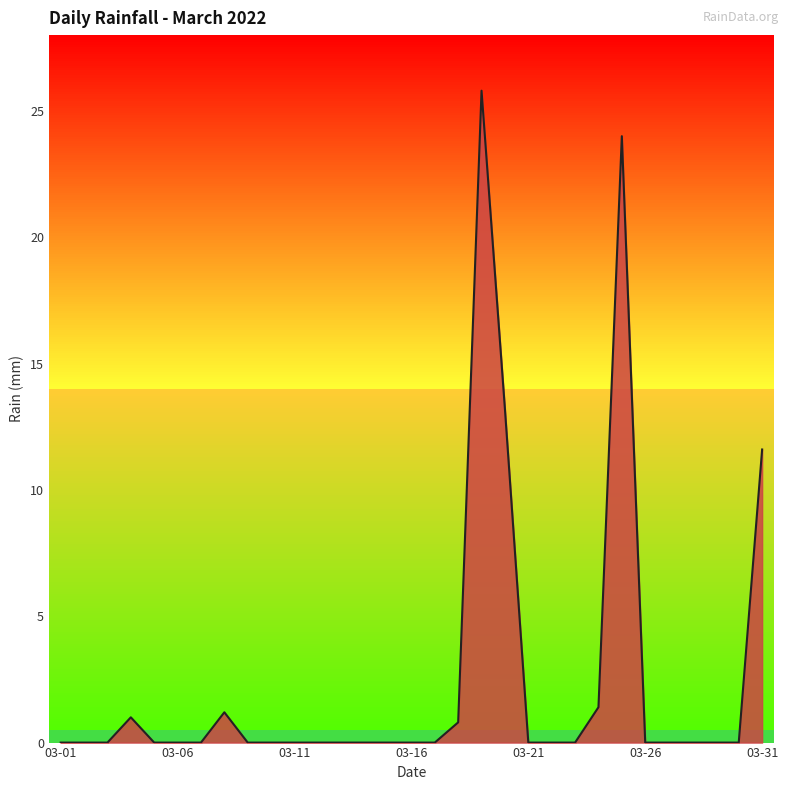

How many lines are shown in the chart?

1